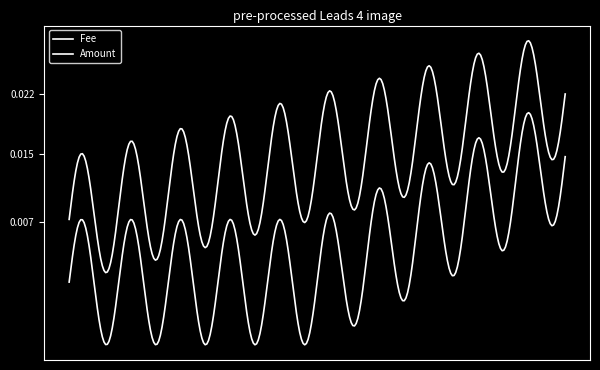

Is this an area chart (filled region under the line)?

No